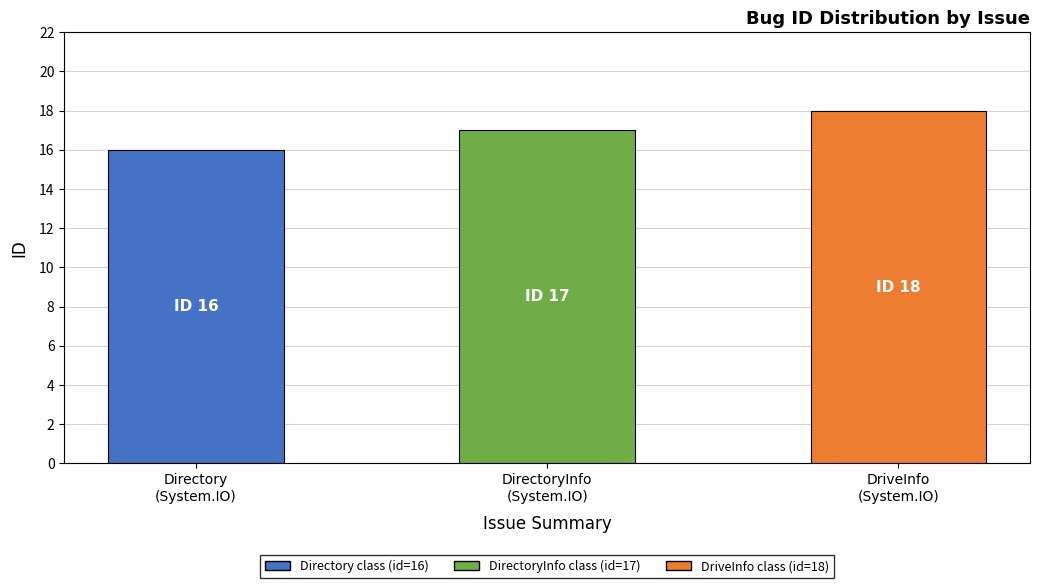

What is the sum of all values?

51